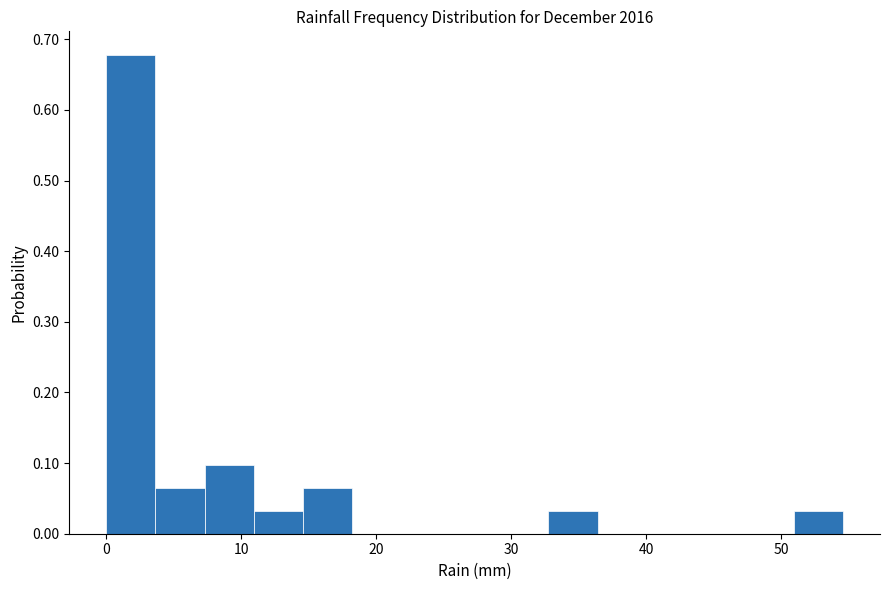

Read against the x-axis, roughly where is the centre of the tallest bar?

2